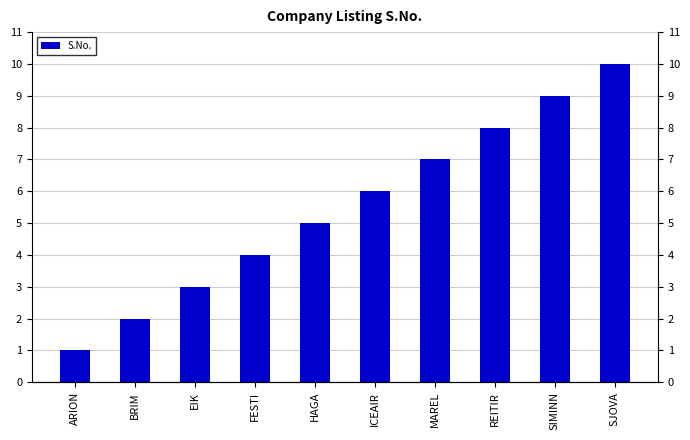

Which has a higher value, ARION or SIMINN?

SIMINN